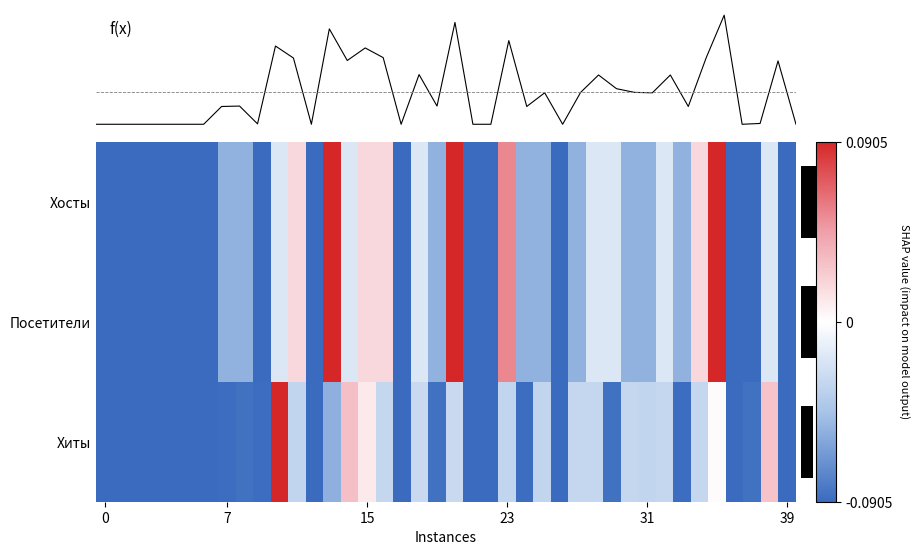

Reading left to right, list all the values displayed in this chart.

Хосты: -1.0	-1.0	-1.0	-1.0	-1.0	-1.0	-1.0	-0.6	-0.6	-1.0	-0.2	0.2	-1.0	1.0	-0.2	0.2	0.2	-1.0	-0.2	-0.6	1.0	-1.0	-1.0	0.6	-0.6	-0.6	-1.0	-0.6	-0.2	-0.2	-0.6	-0.6	-0.2	-0.6	0.2	1.0	-1.0	-1.0	-0.2	-1.0
Посетители: -1.0	-1.0	-1.0	-1.0	-1.0	-1.0	-1.0	-0.6	-0.6	-1.0	-0.2	0.2	-1.0	1.0	-0.2	0.2	0.2	-1.0	-0.2	-0.6	1.0	-1.0	-1.0	0.6	-0.6	-0.6	-1.0	-0.6	-0.2	-0.2	-0.6	-0.6	-0.2	-0.6	0.2	1.0	-1.0	-1.0	-0.2	-1.0
Хиты: -1.0	-1.0	-1.0	-1.0	-1.0	-1.0	-1.0	-1.0	-1.0	-1.0	1.0	-0.4	-1.0	-0.6	0.3	0.1	-0.3	-1.0	-0.3	-1.0	-0.3	-1.0	-1.0	-0.4	-1.0	-0.4	-1.0	-0.3	-0.3	-1.0	-0.3	-0.4	-0.3	-1.0	-0.3	0.0	-1.0	-1.0	0.3	-1.0